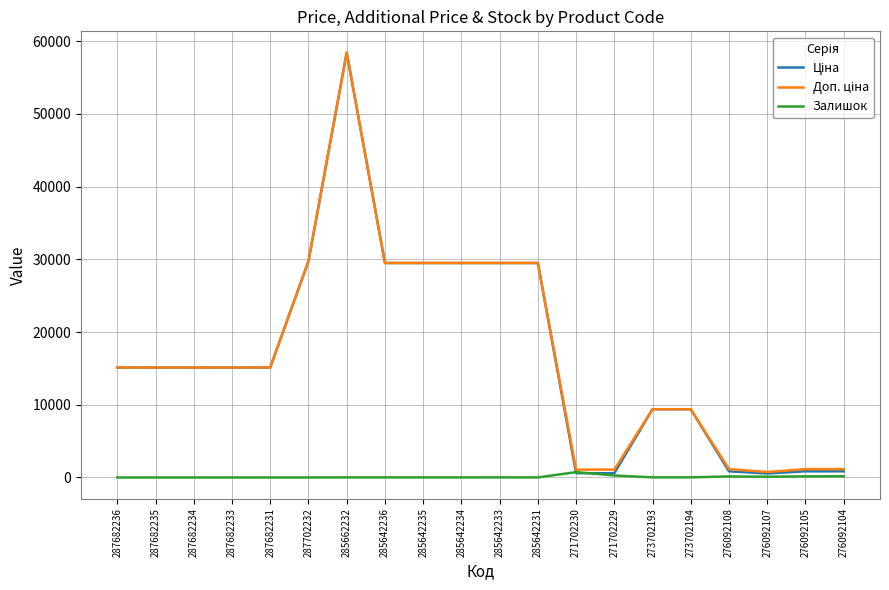

Is it true that Залишок equals 18.0 at 273702194?

True